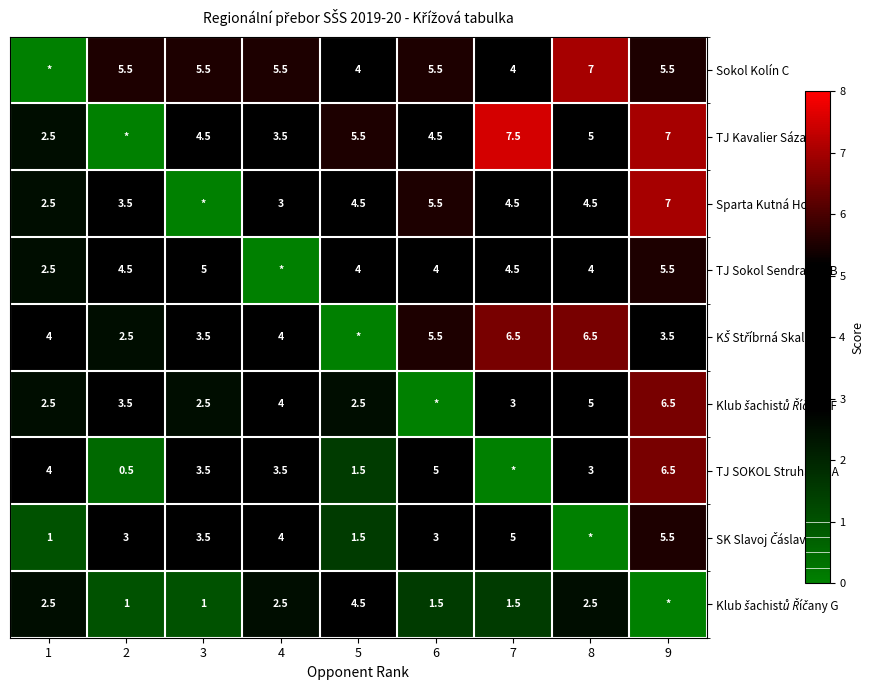

What is the difference between the second highest and minimum values in the TJ SOKOL Struhařov A series?

5.0